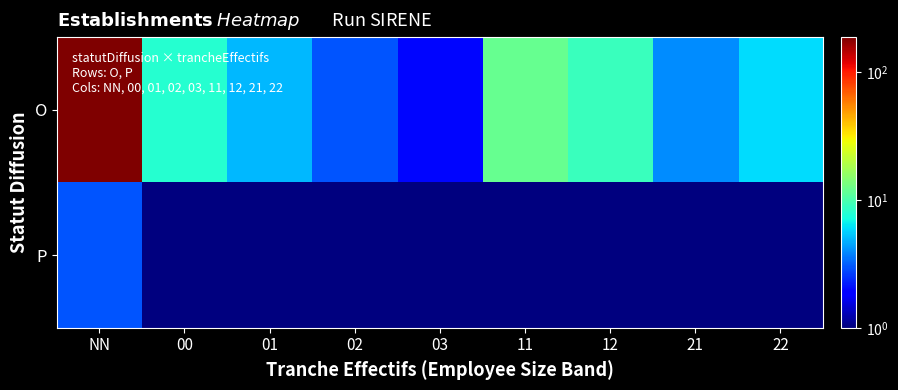

Between NN and 22, which is larger?

NN